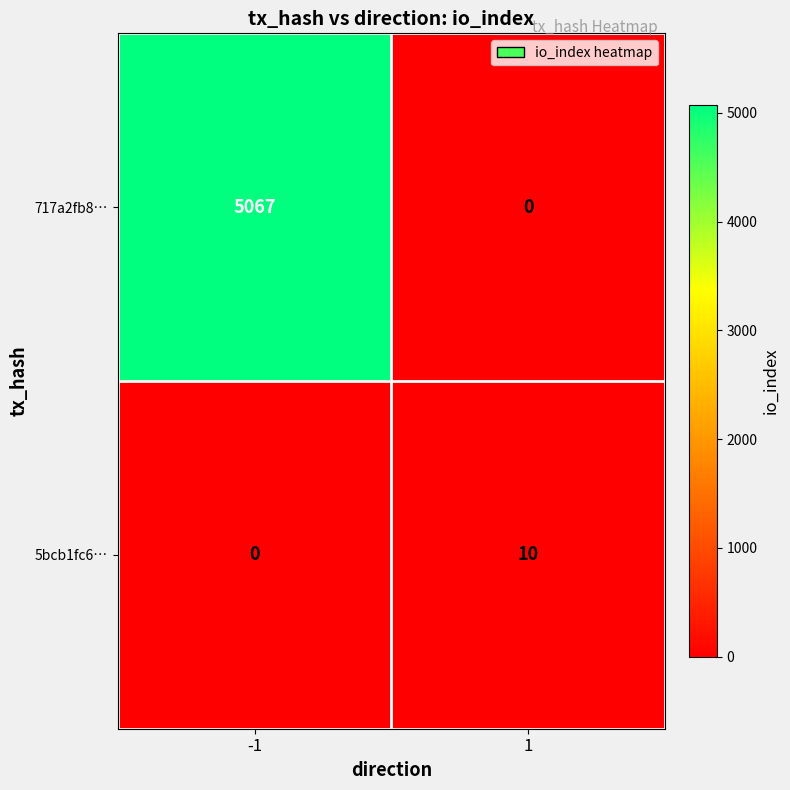

What is the difference between the maximum and minimum values in the 5bcb1fc6… series?

10